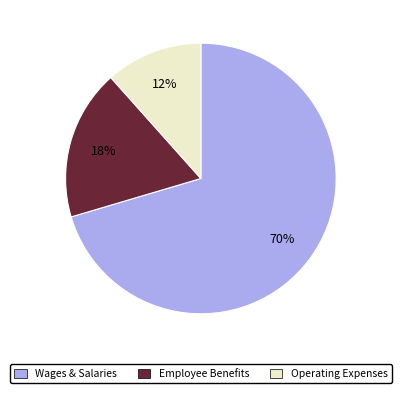

Is there a majority slice in this chart?

Yes